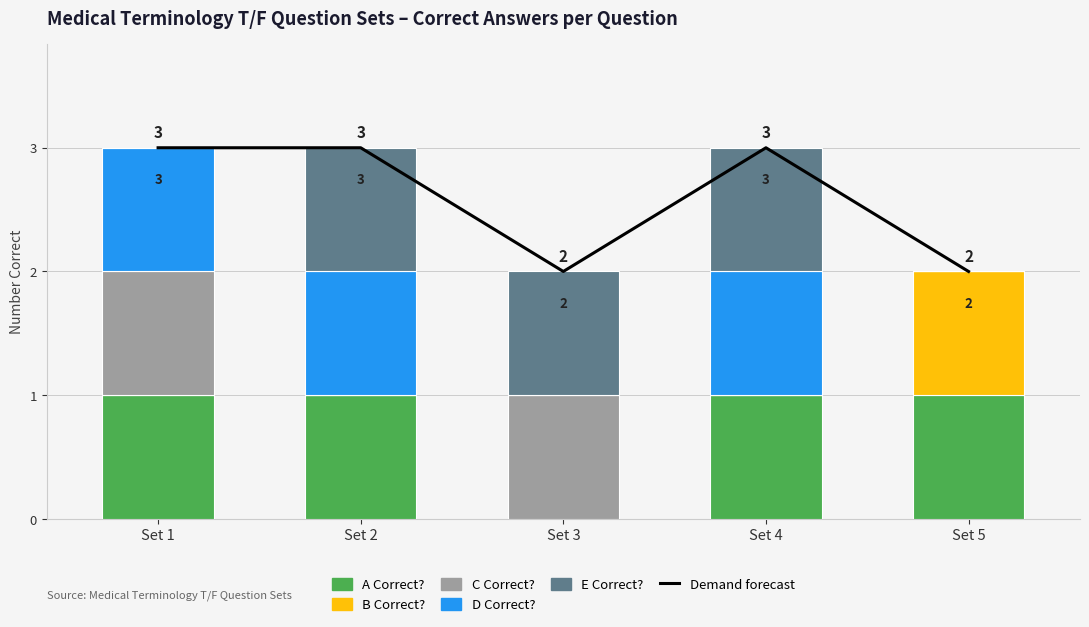

List the labels in order of C Correct? value, smallest first.

Set 2, Set 4, Set 5, Set 1, Set 3